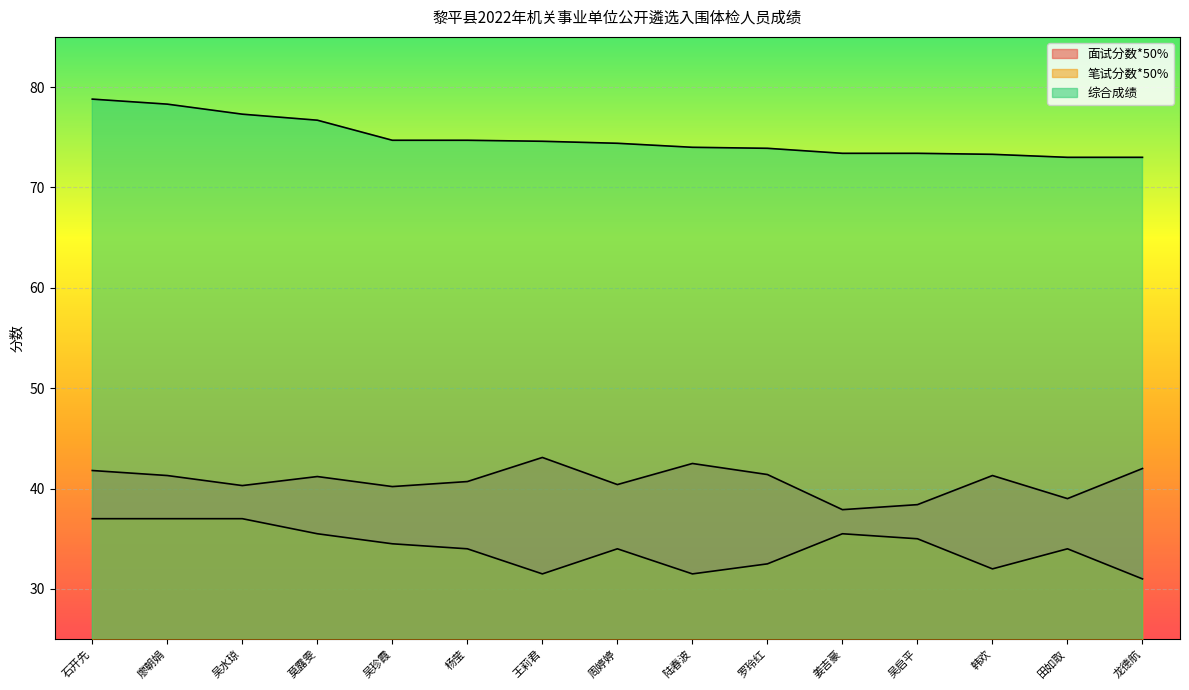

The value of 笔试分数*50% at 陆春波 is 48.9. True or false?

False